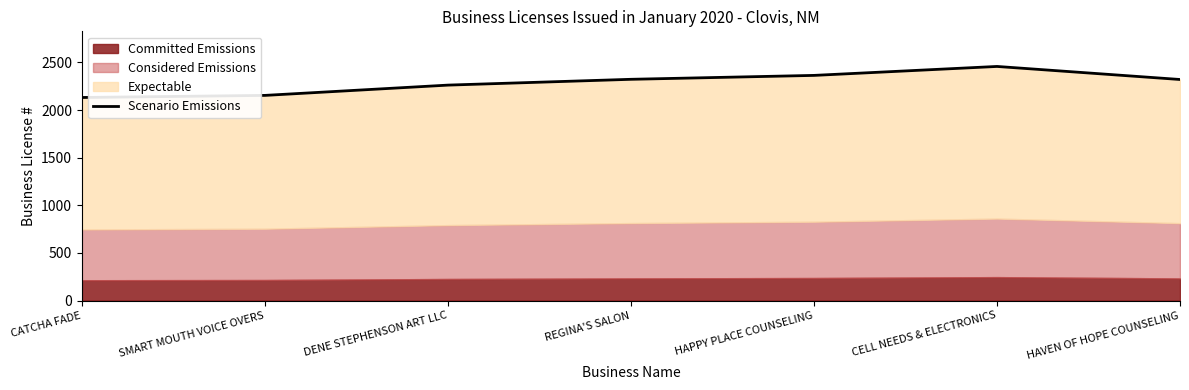

The value at SMART MOUTH VOICE OVERS is 2154. True or false?

True